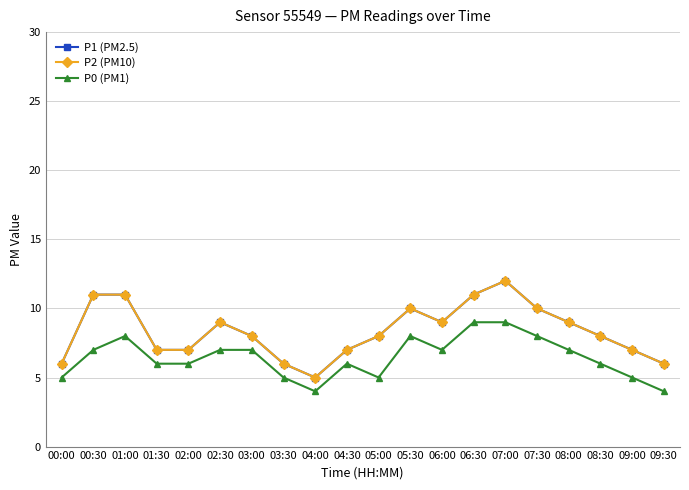

At which label does P2 (PM10) reach its minimum?

04:00